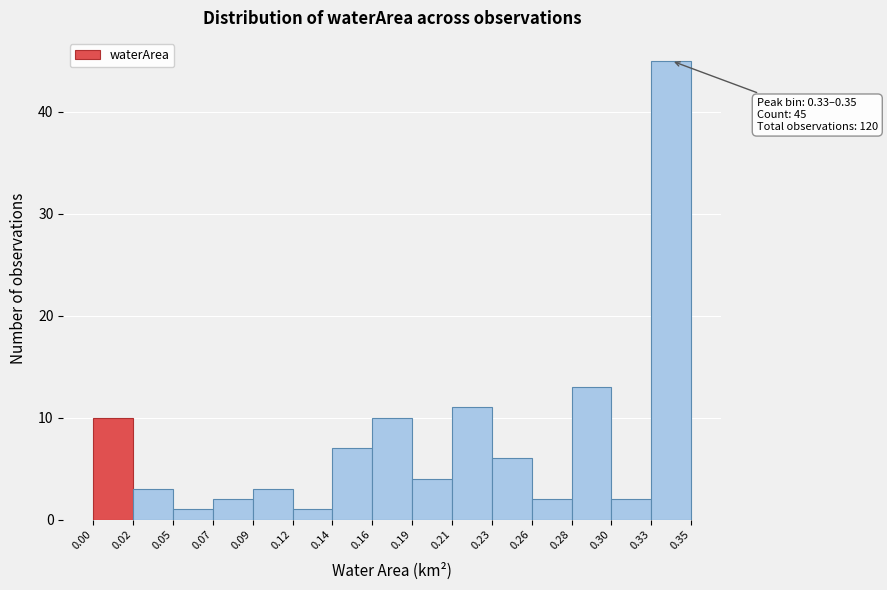

Over which range of the x-axis is the bar tallest?

0.33 to 0.35